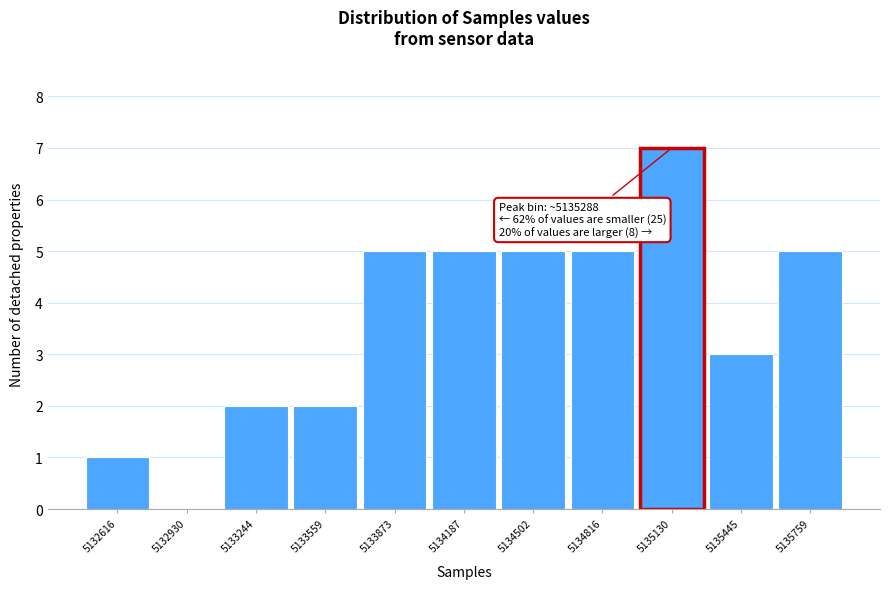

Reading right to left, extract all data points from this chart.

5135759=5	5135445=3	5135130=7	5134816=5	5134502=5	5134187=5	5133873=5	5133559=2	5133244=2	5132930=0	5132616=1